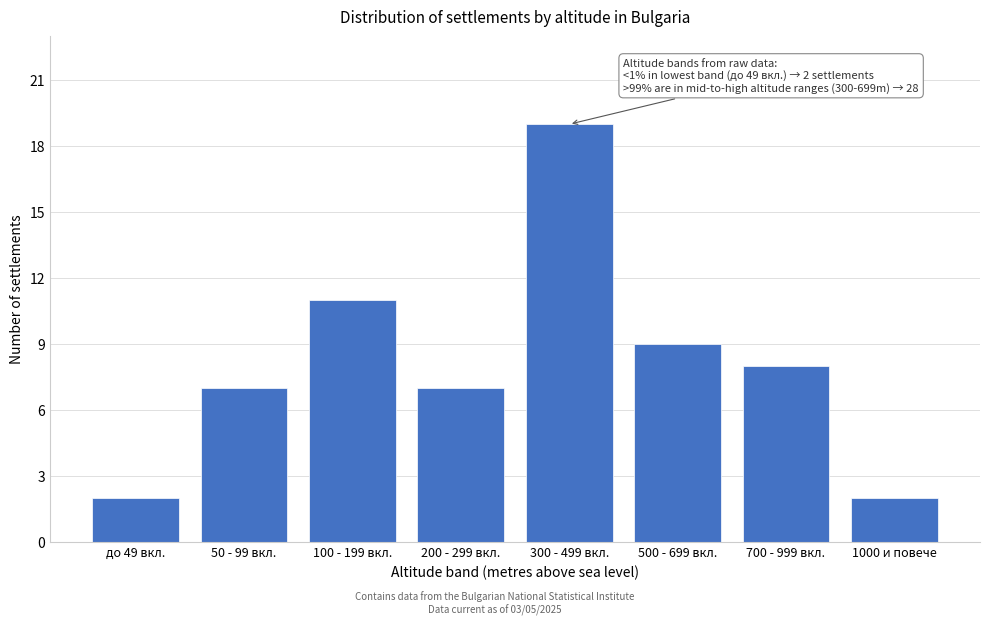

Reading left to right, list all the values displayed in this chart.

до 49 вкл.=2	50 - 99 вкл.=7	100 - 199 вкл.=11	200 - 299 вкл.=7	300 - 499 вкл.=19	500 - 699 вкл.=9	700 - 999 вкл.=8	1000 и повече=2